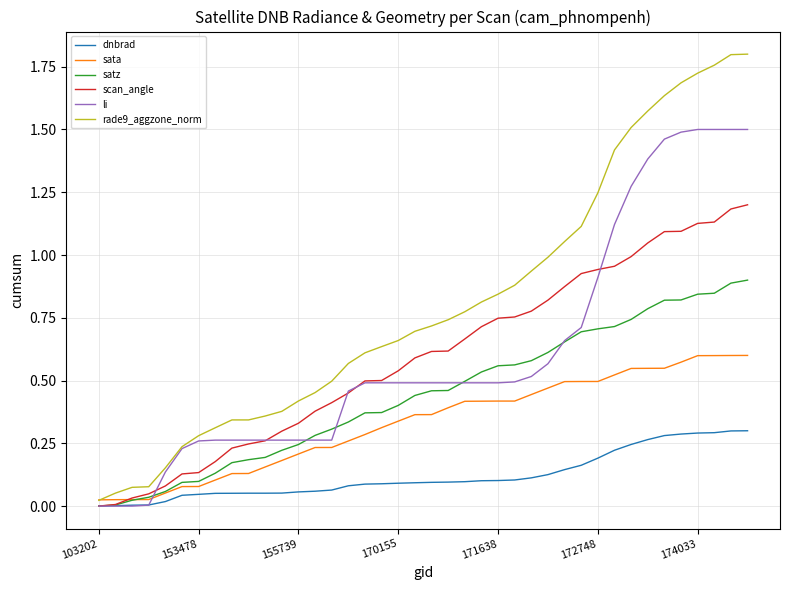

Which series has the largest total across all categories?

rade9_aggzone_norm